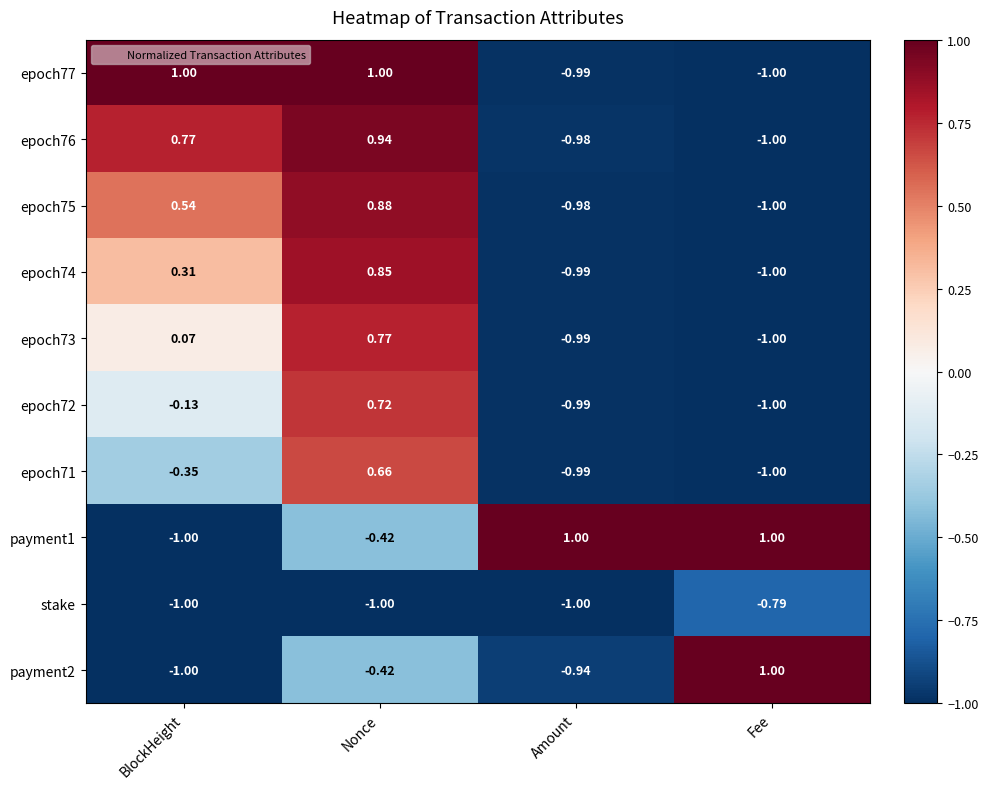

At which label does epoch76 reach its peak?

Nonce